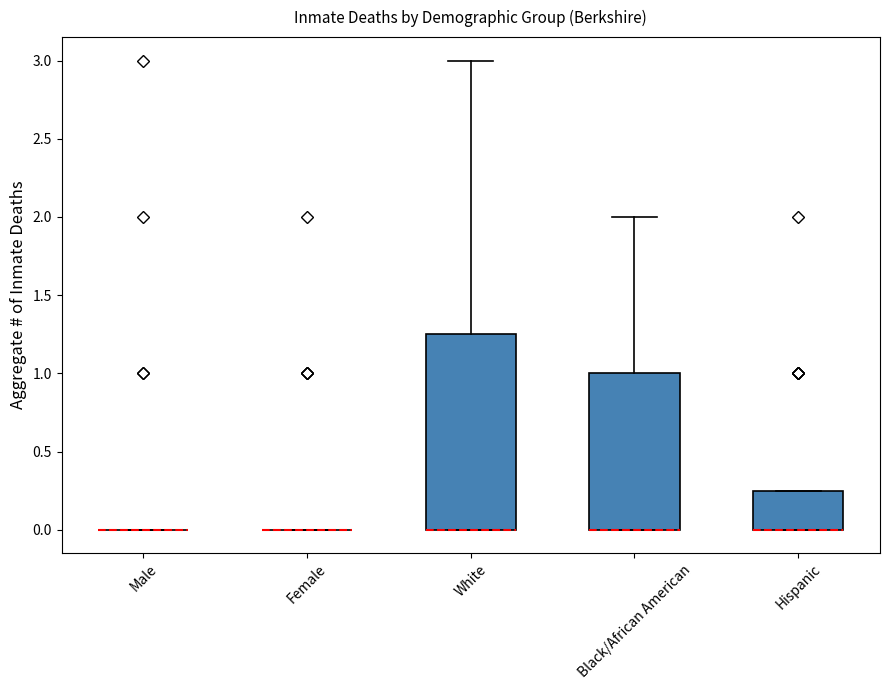

Where does the upper whisker of the box for Black/African American end on the y-axis? The values are not printed on the chart, so give them approximately, as read against the axis.

2.00